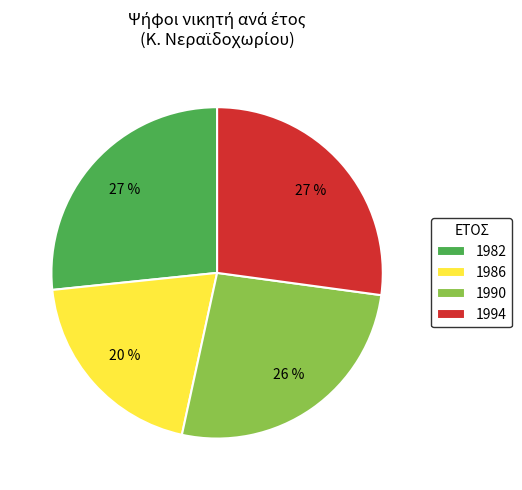

What is the smallest slice in the pie chart?

1986